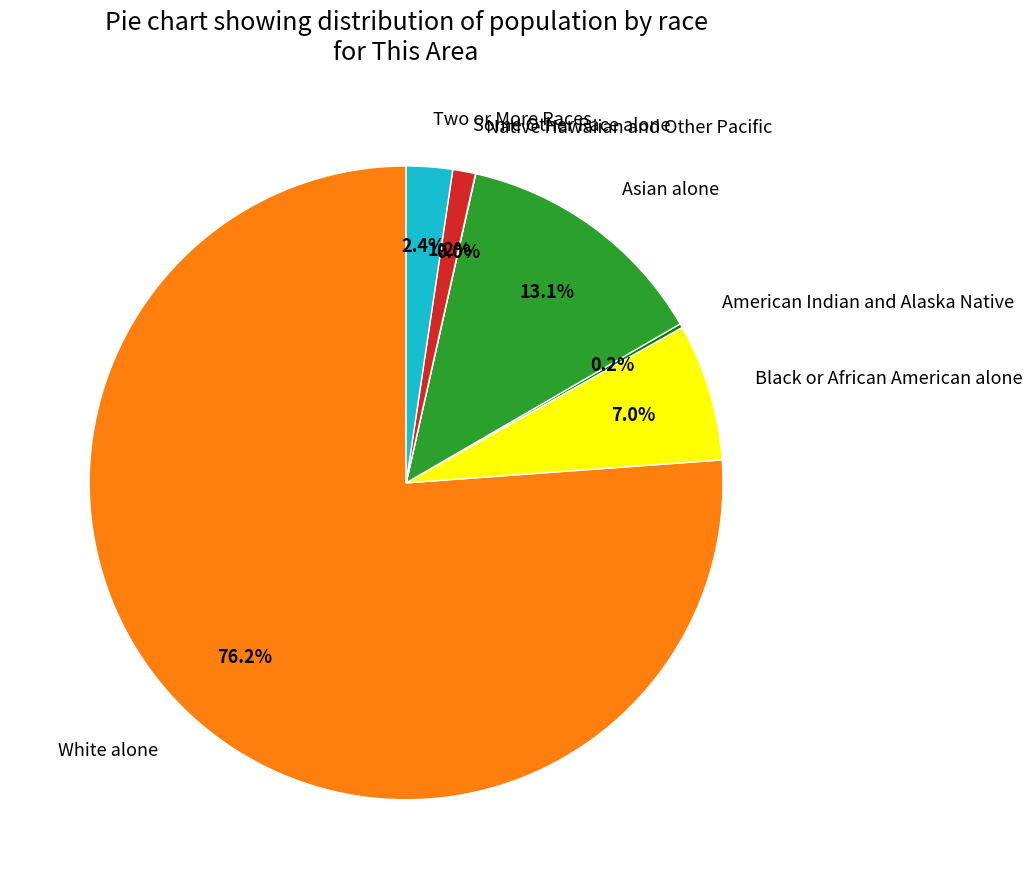

What is the majority slice?

White alone